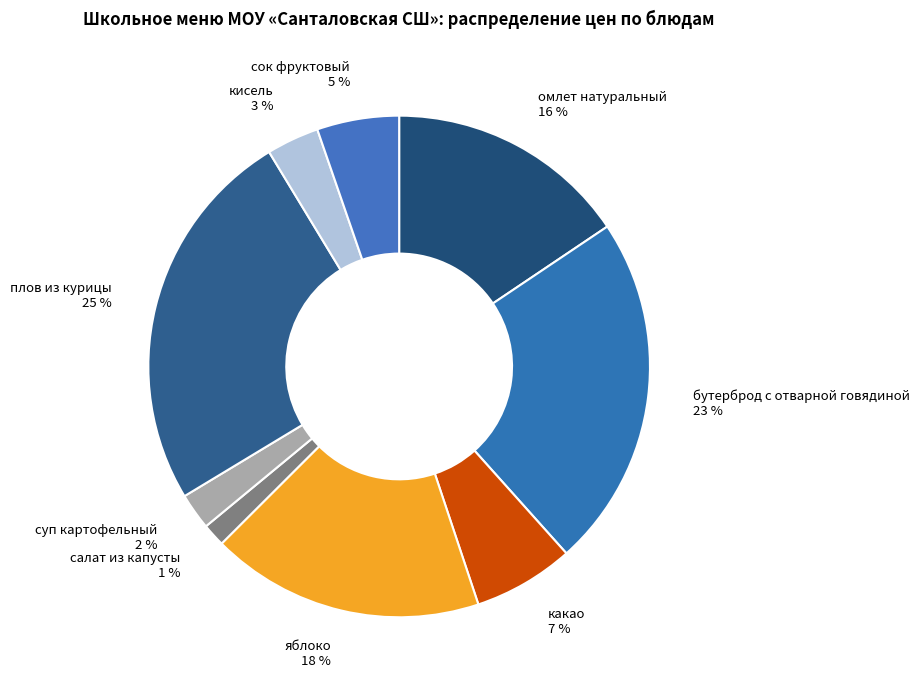

Is the sum of суп картофельный and бутерброд с отварной говядиной greater than half?

No